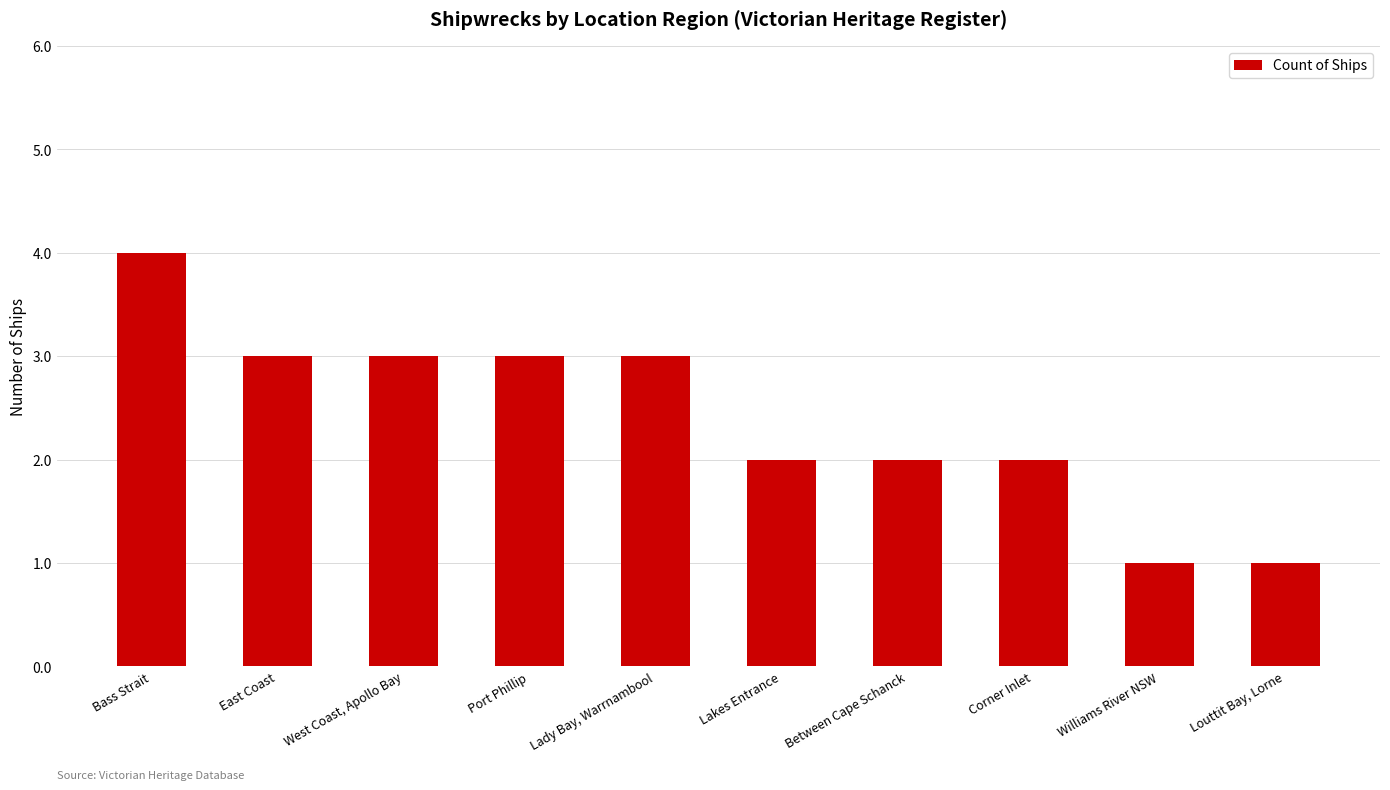

What is the sum of the values at Corner Inlet and East Coast?

5